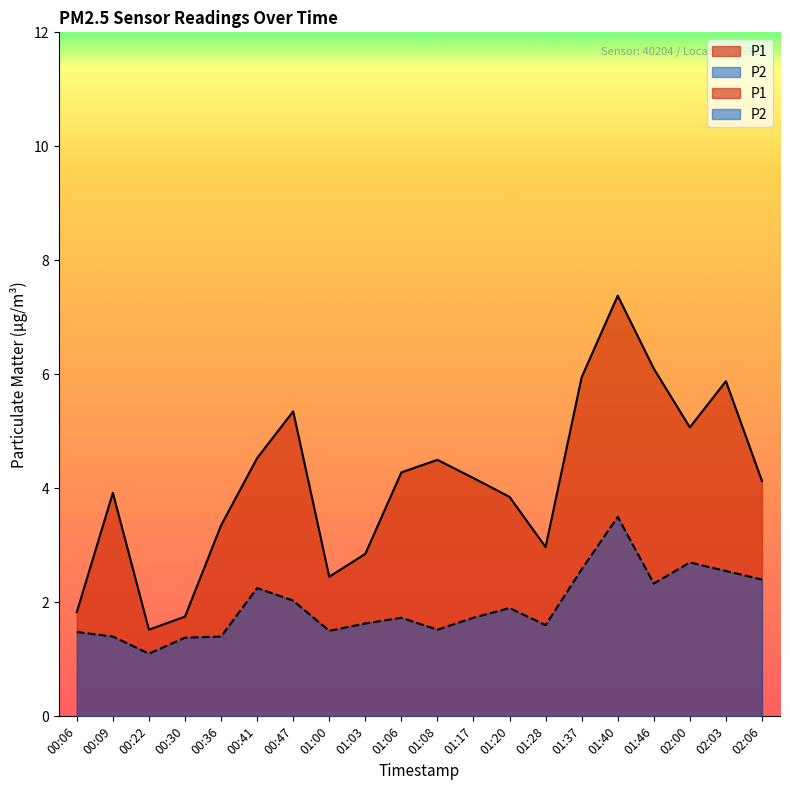

What is the difference between the second highest and minimum values in the P1 series?

4.6